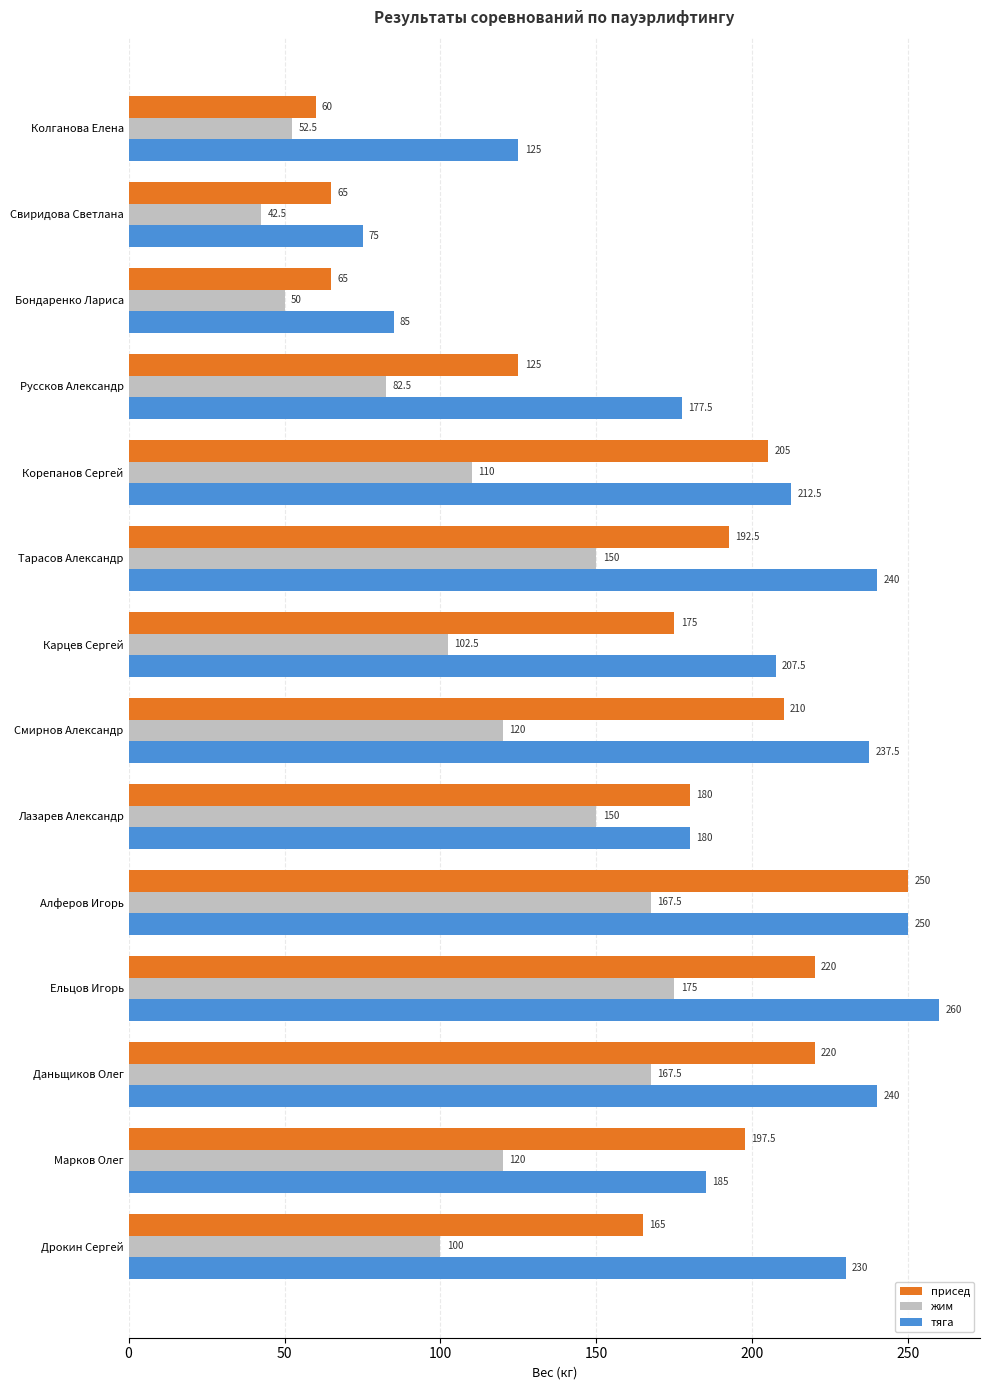

Where is присед nearest to the value 155?

Дрокин Сергей